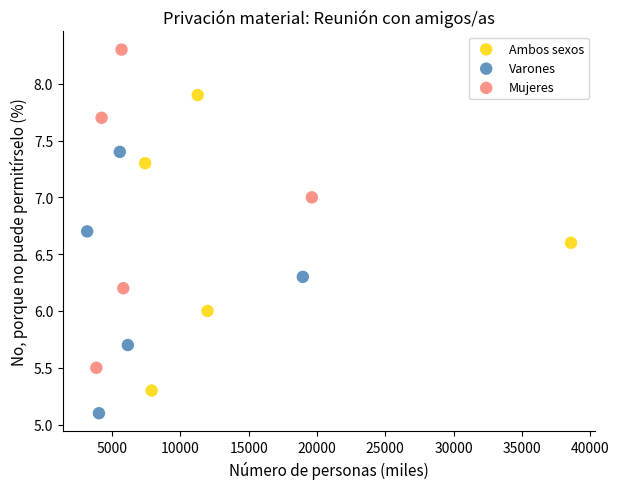

Which series reaches the minimum Y coordinate?

Varones